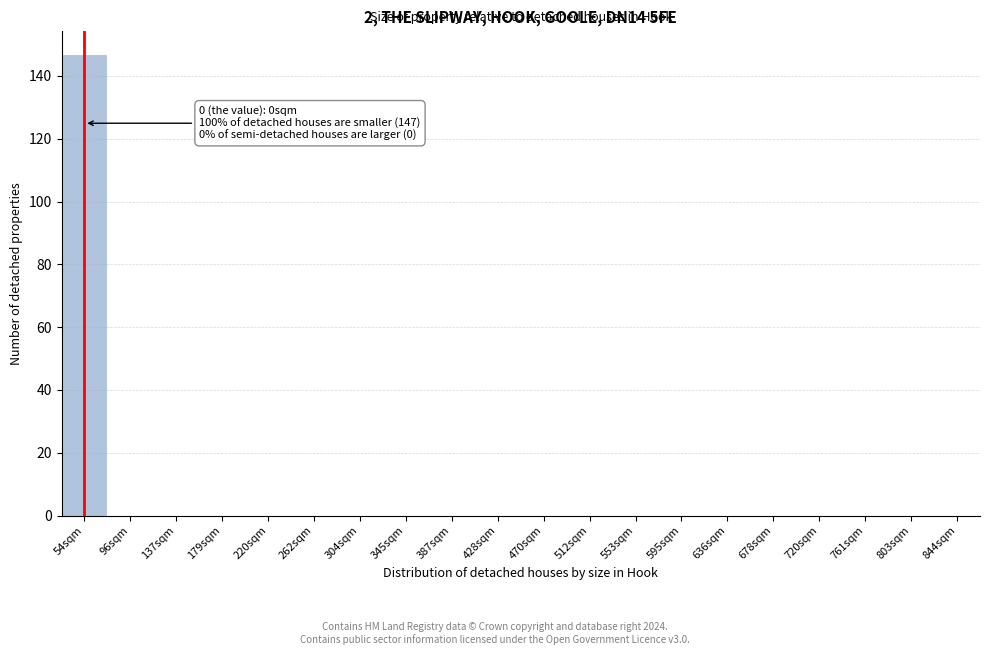

Reading left to right, list all the values displayed in this chart.

54sqm=147	96sqm=0	137sqm=0	179sqm=0	220sqm=0	262sqm=0	304sqm=0	345sqm=0	387sqm=0	428sqm=0	470sqm=0	512sqm=0	553sqm=0	595sqm=0	636sqm=0	678sqm=0	720sqm=0	761sqm=0	803sqm=0	844sqm=0